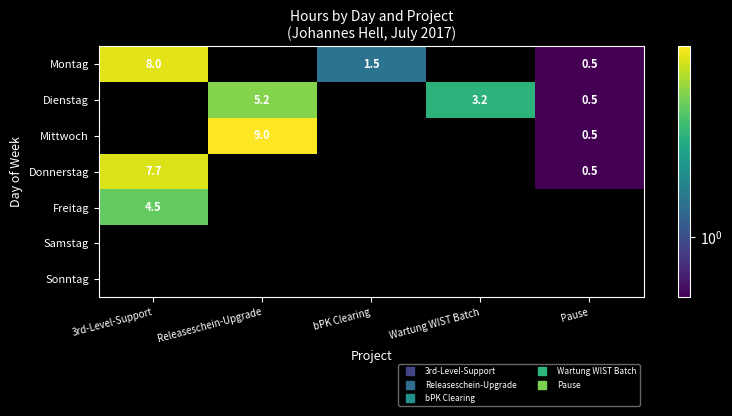

Where is Montag nearest to the value 3?

bPK Clearing